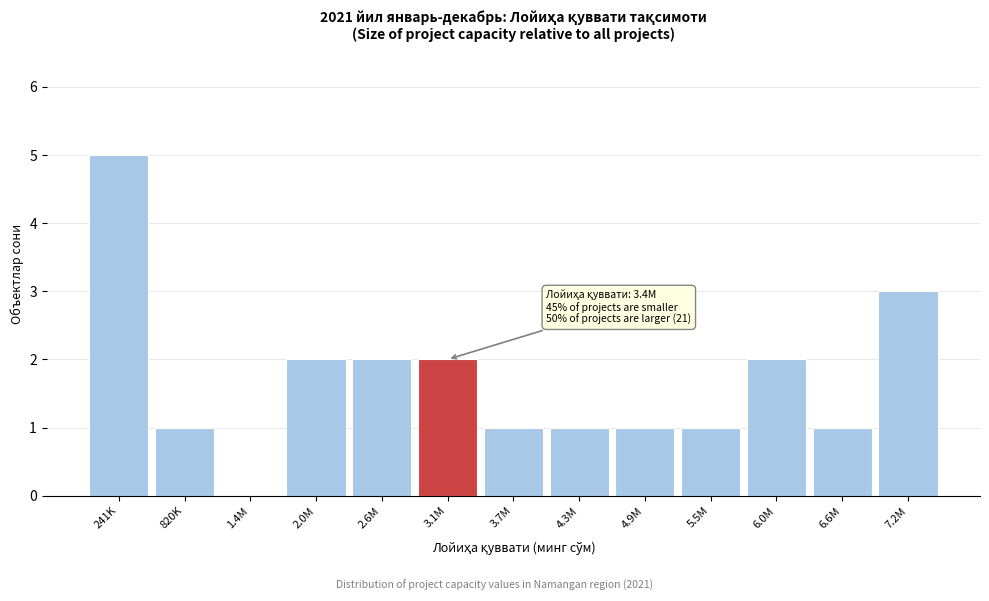

Reading left to right, extract all data points from this chart.

241K=5	820K=1	1.4M=0	2.0M=2	2.6M=2	3.1M=2	3.7M=1	4.3M=1	4.9M=1	5.5M=1	6.0M=2	6.6M=1	7.2M=3